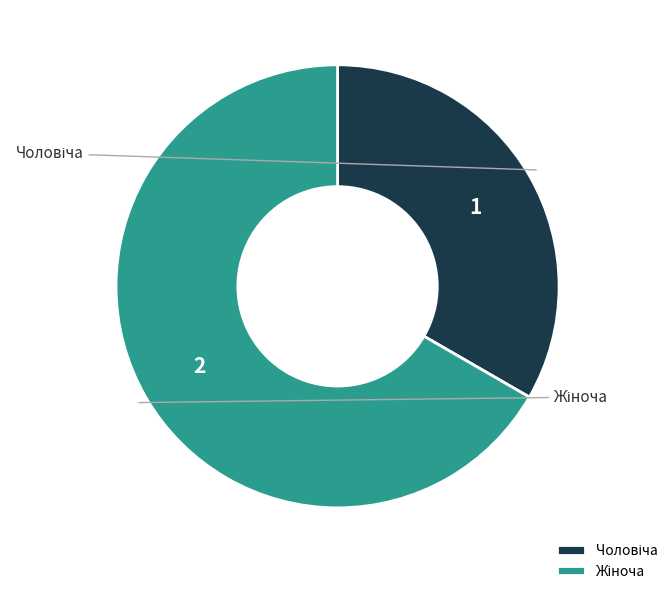

How much of the chart is everything except Чоловіча?

66.7%